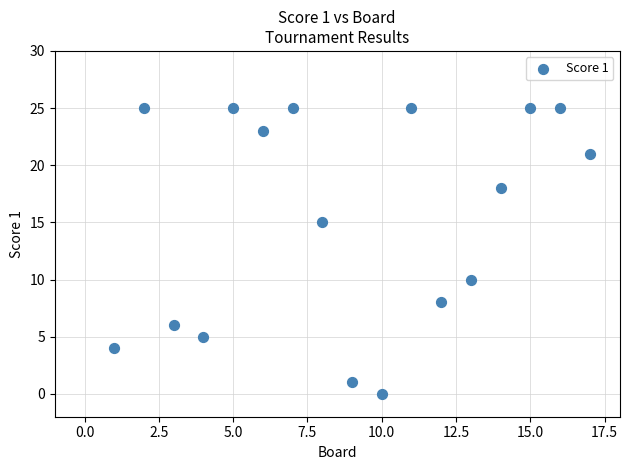

What is the range of Y values (max minus min)?

25